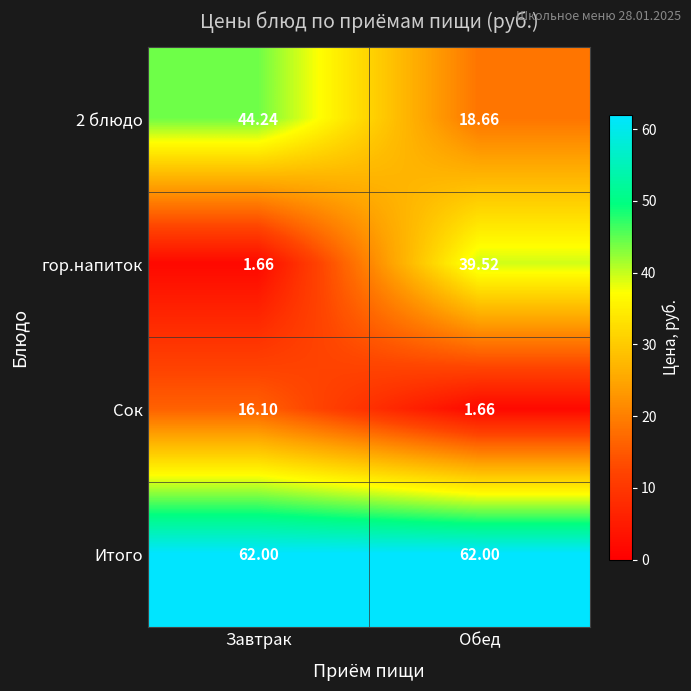

What is the total value across all series at Обед?

121.8